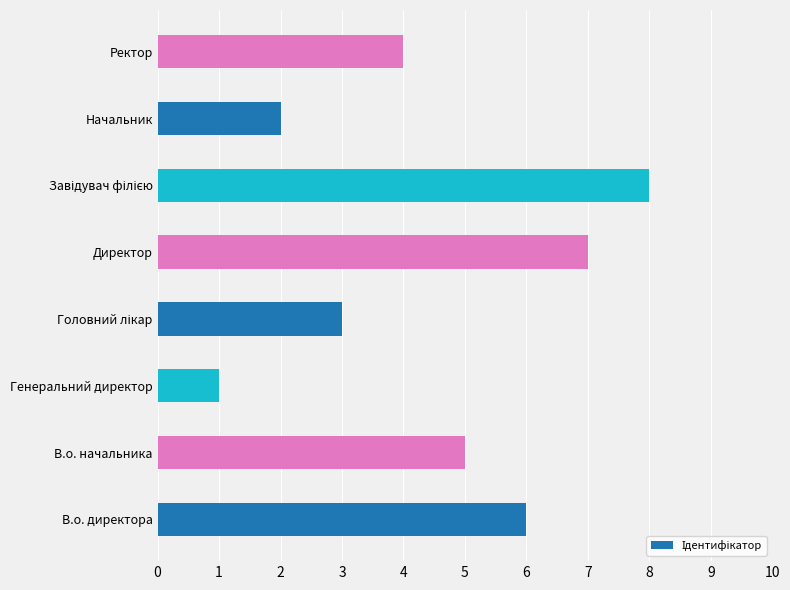

What is the change in value from Директор to Начальник?

-5